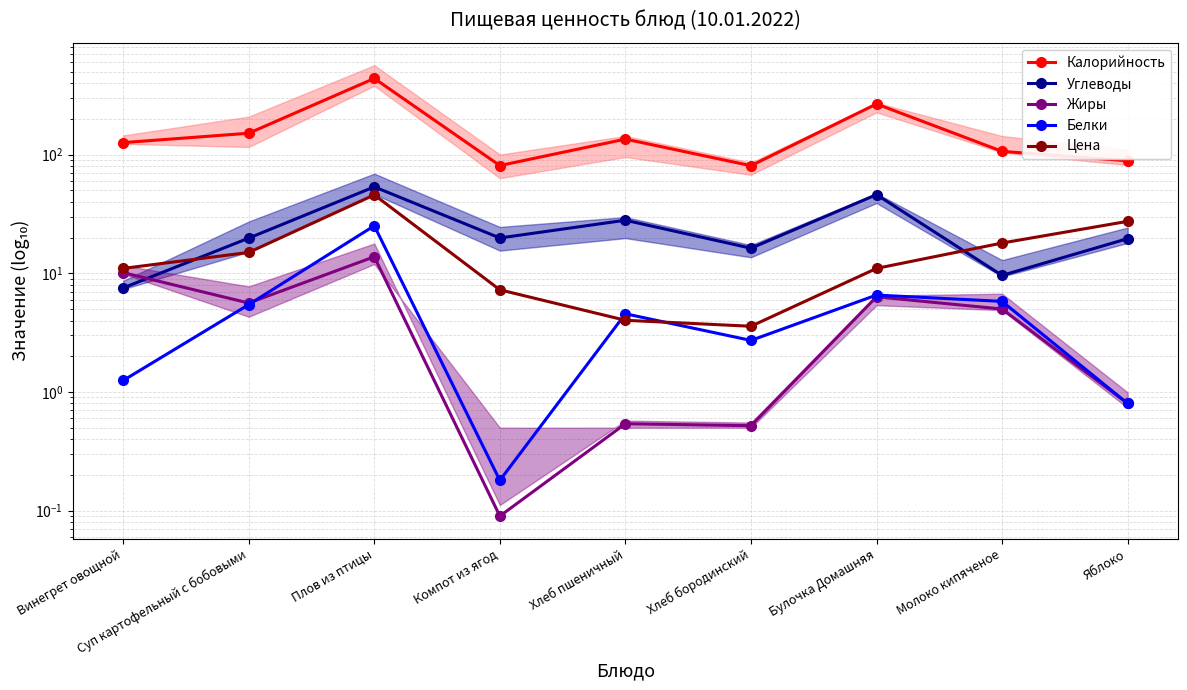

What is the total value across all series at Плов из птицы?

577.0